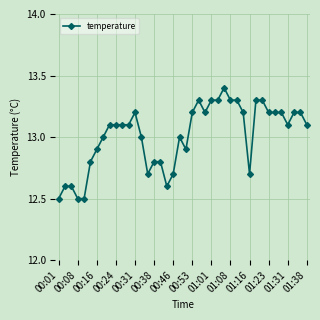

True or false: there are more than 0 points higher than both neighbors.

True